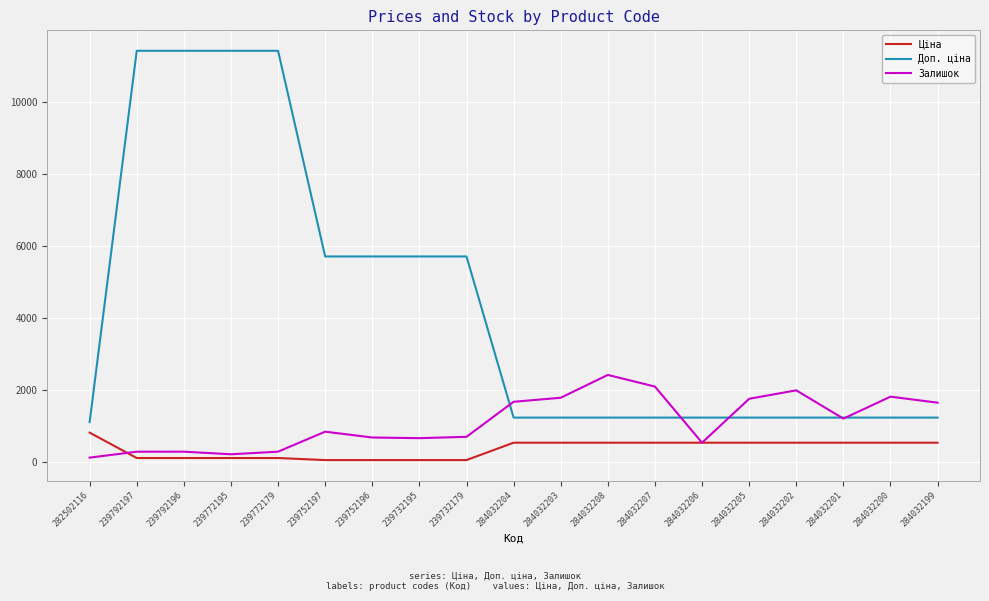

What is the difference between the maximum and second lowest values in the Доп. ціна series?

10174.6